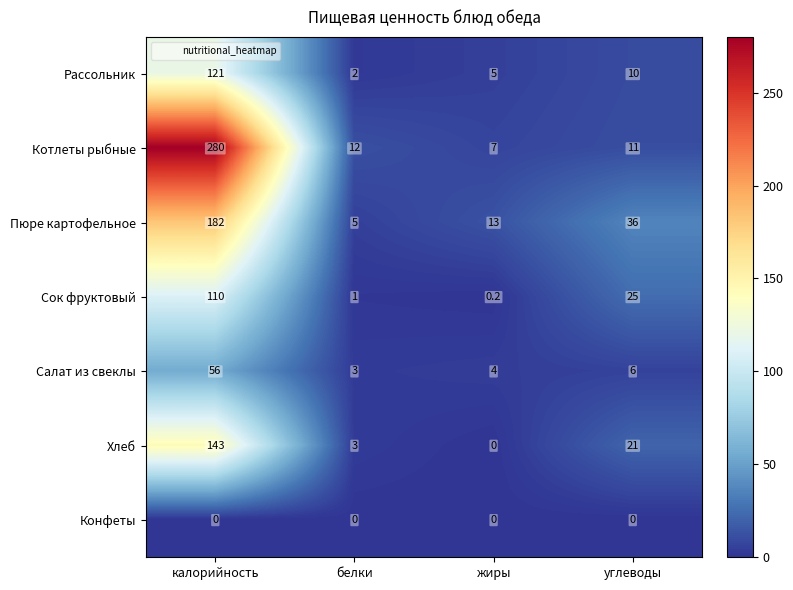

Is it true that Рассольник equals 175.2 at калорийность?

False